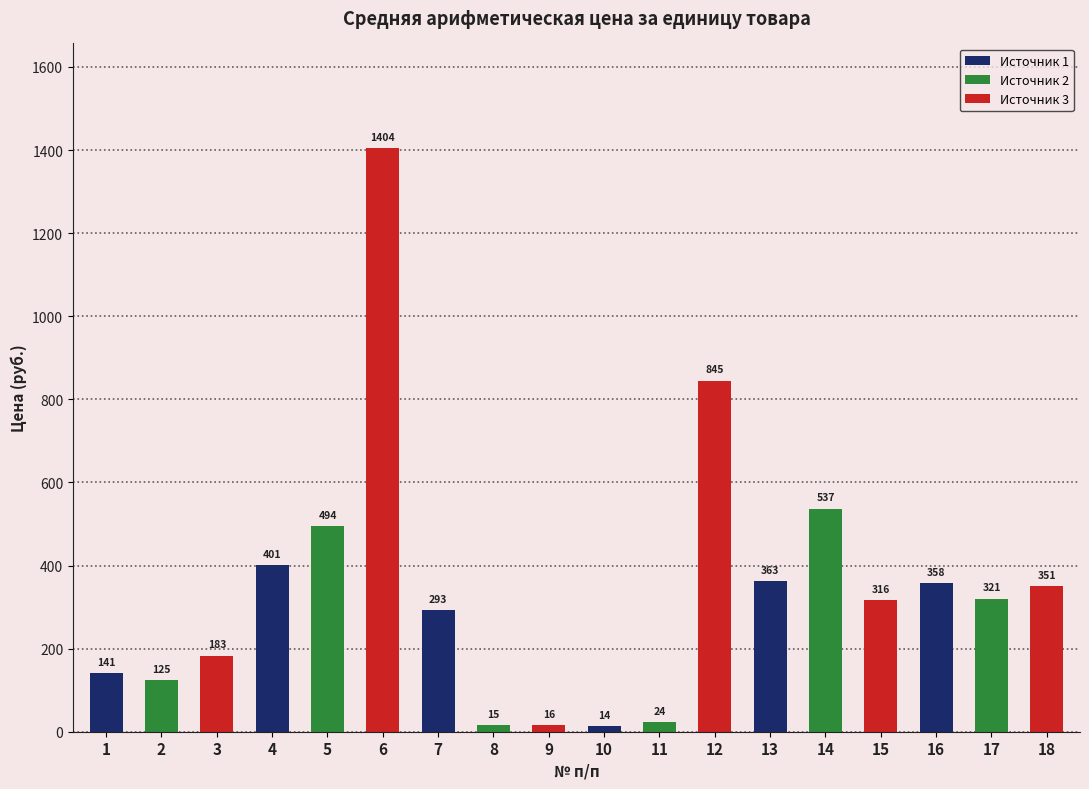

List the labels in order of value, largest first.

6, 12, 14, 5, 4, 13, 16, 18, 17, 15, 7, 3, 1, 2, 11, 9, 8, 10